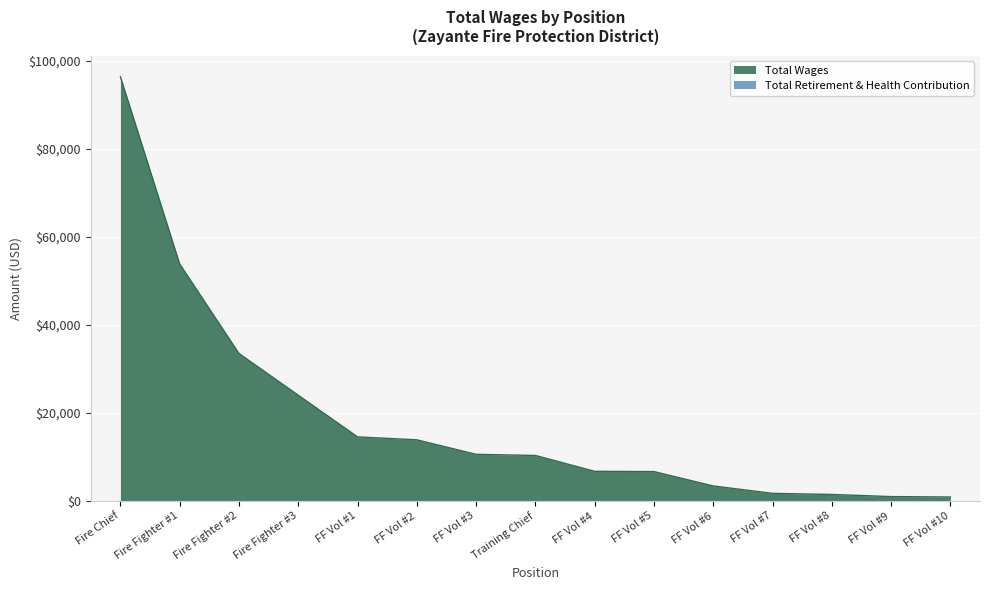

Between FF Vol #2 and FF Vol #9, which series saw the biggest shift?

Total Wages